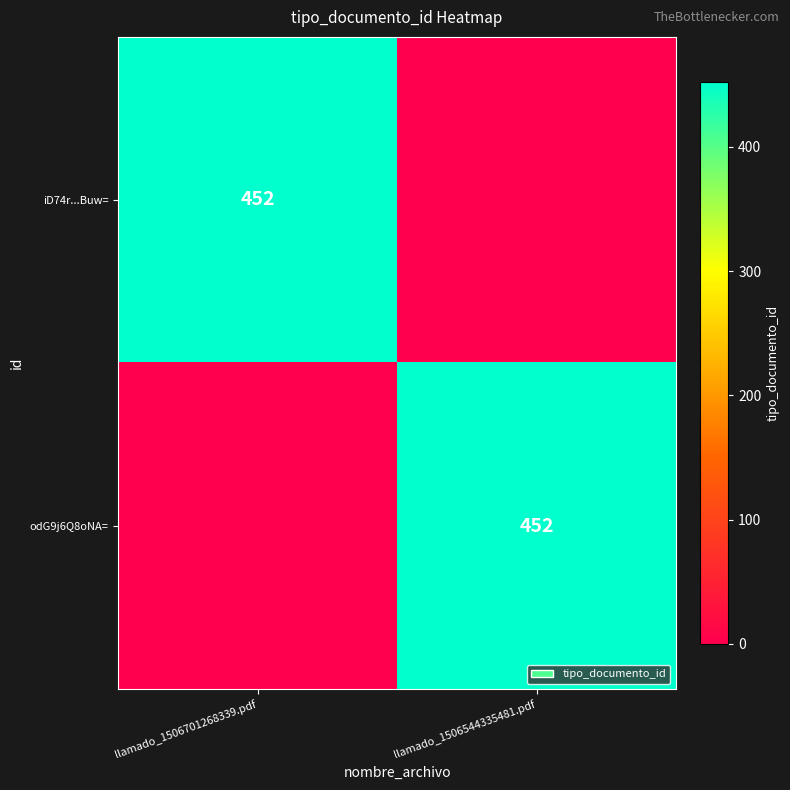

At which label is iD74r...Buw= closest to 226?

llamado_1506701268339.pdf